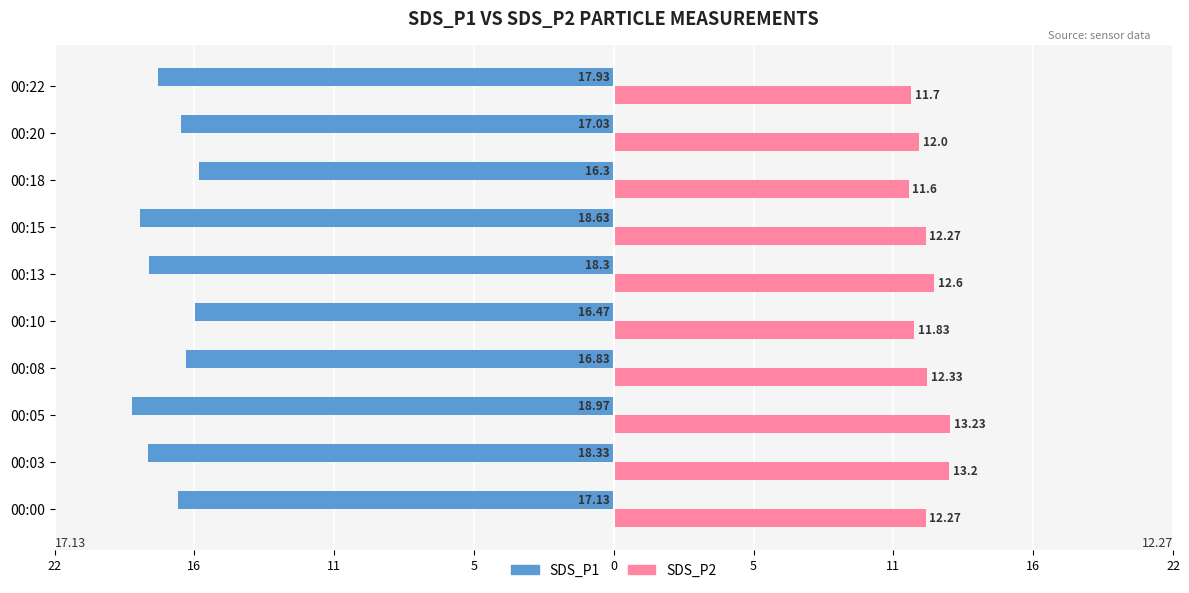

What are all the series names shown in the legend?

SDS_P1, SDS_P2